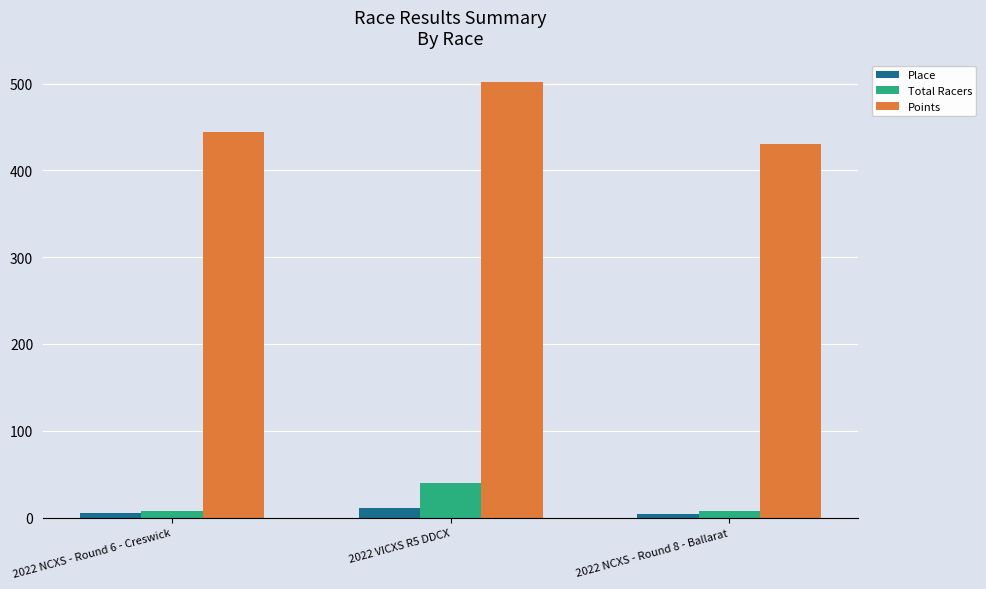

At how many categories does at least one series exceed 58?

3